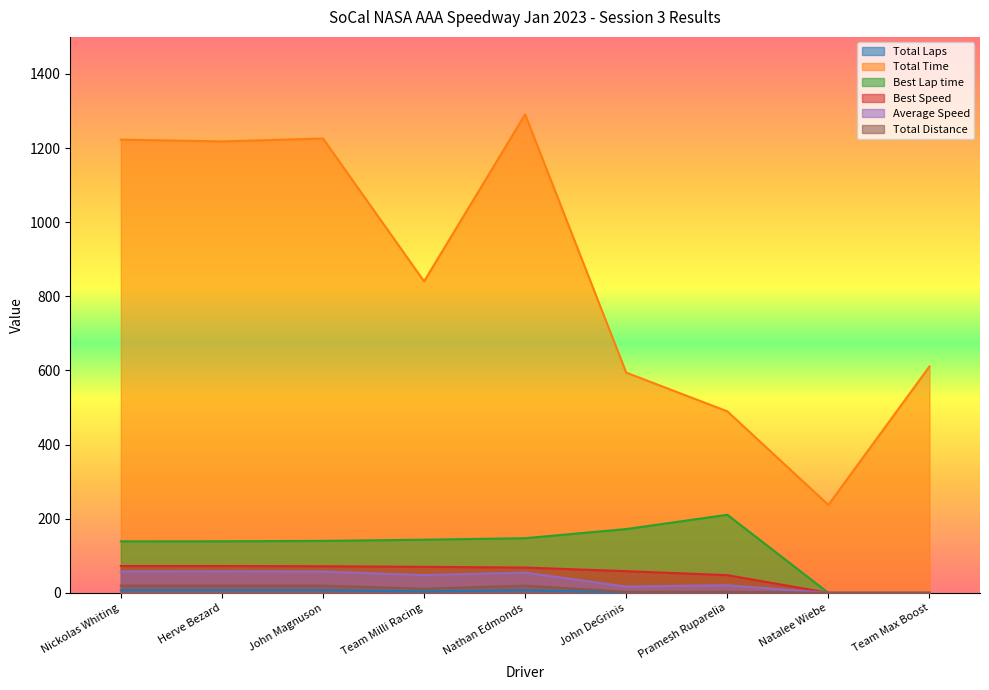

What are all the series names shown in the legend?

Total Laps, Total Time, Best Lap time, Best Speed, Average Speed, Total Distance